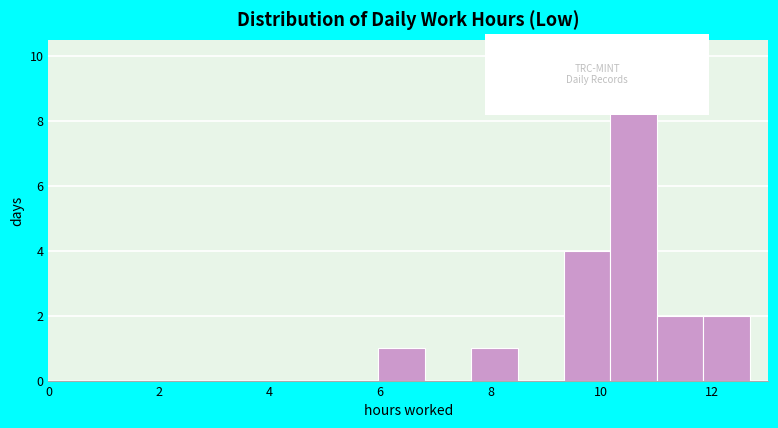

Reading left to right, list every bar in this chart as the range it spans on the x-axis followed by its height. Neither the bar edges nor the heights are printed on the chart, so give them approximately, as read against the axes.

6.0 to 6.8: 1
6.8 to 7.6: 0
7.6 to 8.4: 1
8.4 to 9.4: 0
9.4 to 10.2: 4
10.2 to 11.0: 10
11.0 to 11.8: 2
11.8 to 12.6: 2